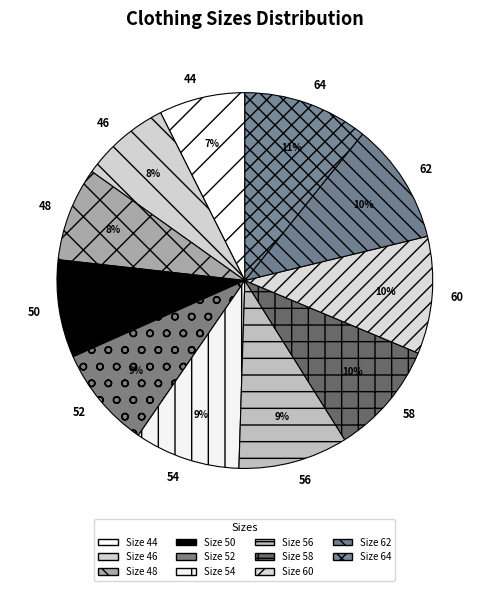

Is it true that 52 is 1% of the pie?

False